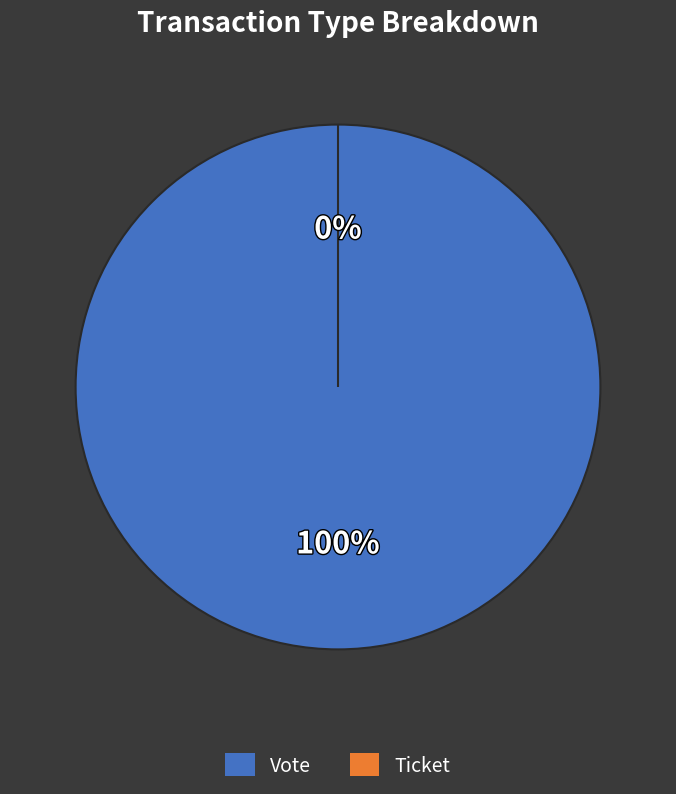

The Vote slice represents 99% of the pie. True or false?

False